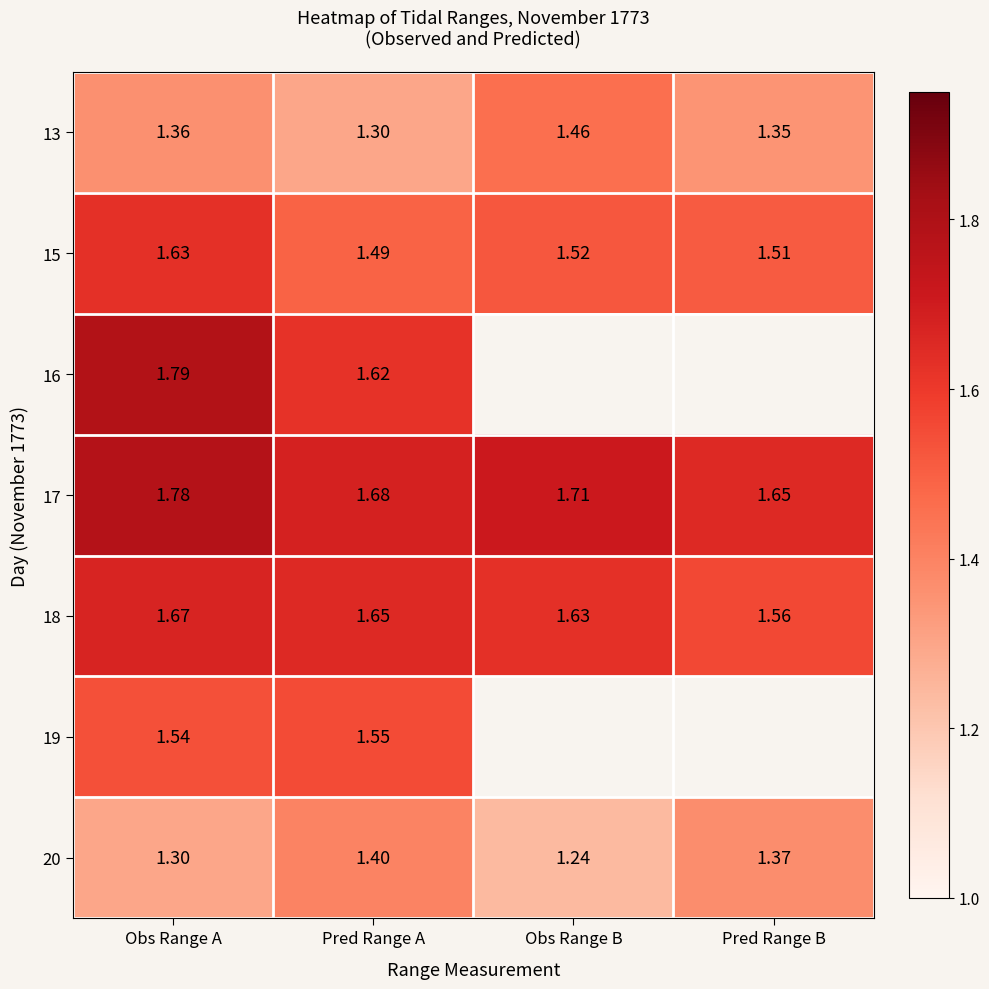

What is the highest value of the 20 series?

1.4